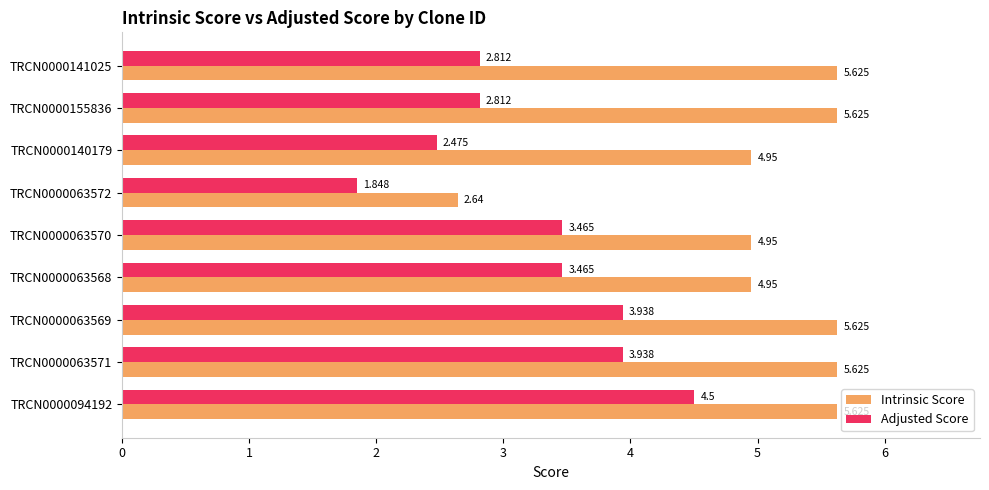

At TRCN0000094192, list the series in order from largest to smallest.

Intrinsic Score, Adjusted Score